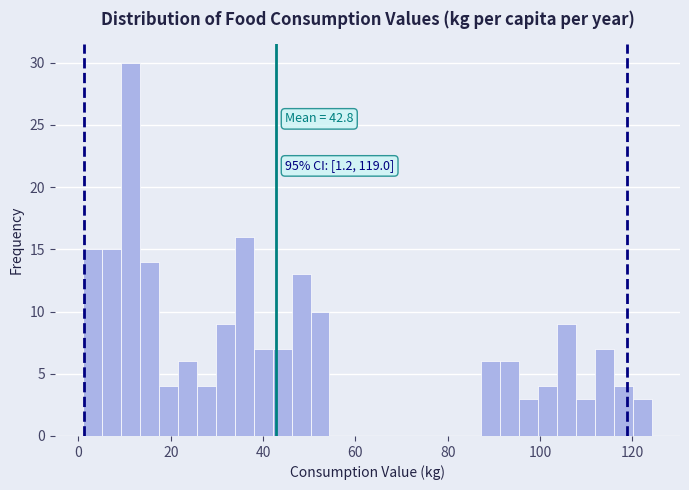

Around what value on the x-axis is the tallest bar? Give the approximate position of its centre, as read against the axis.

12